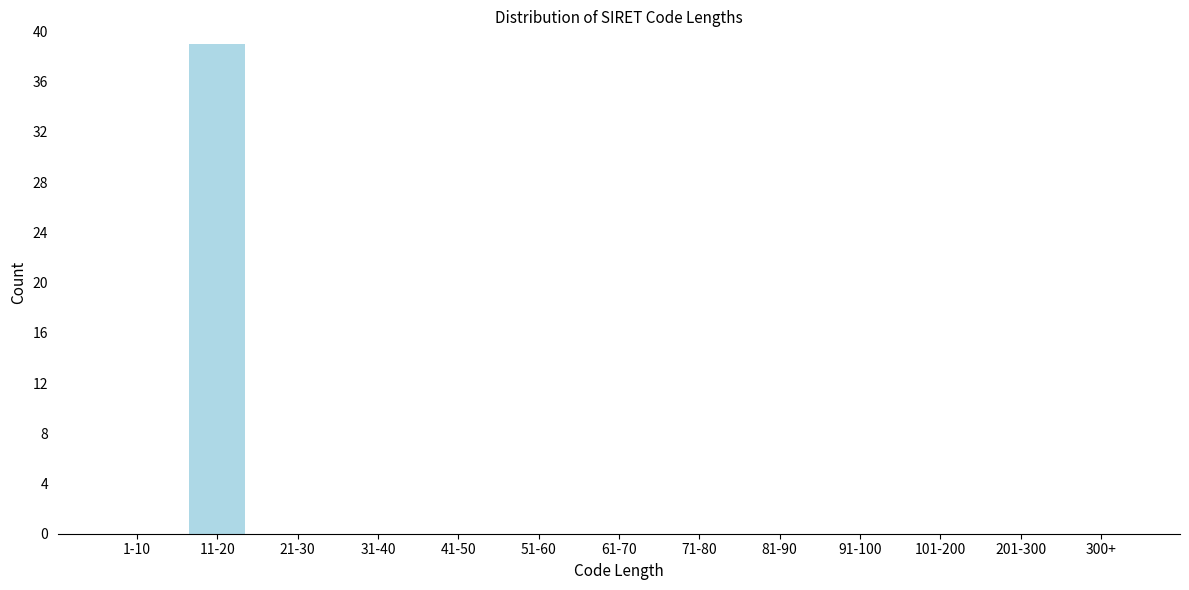

Reading left to right, transcribe all the data shown in this chart.

1-10=0	11-20=39	21-30=0	31-40=0	41-50=0	51-60=0	61-70=0	71-80=0	81-90=0	91-100=0	101-200=0	201-300=0	300+=0